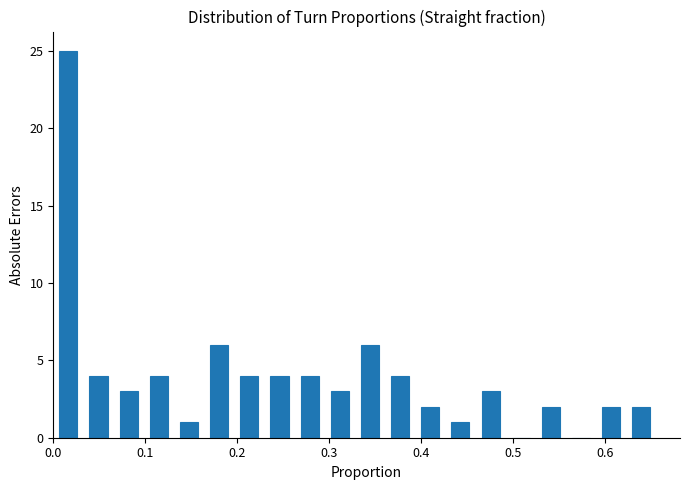

Around what value on the x-axis is the tallest bar? Give the approximate position of its centre, as read against the axis.

0.02